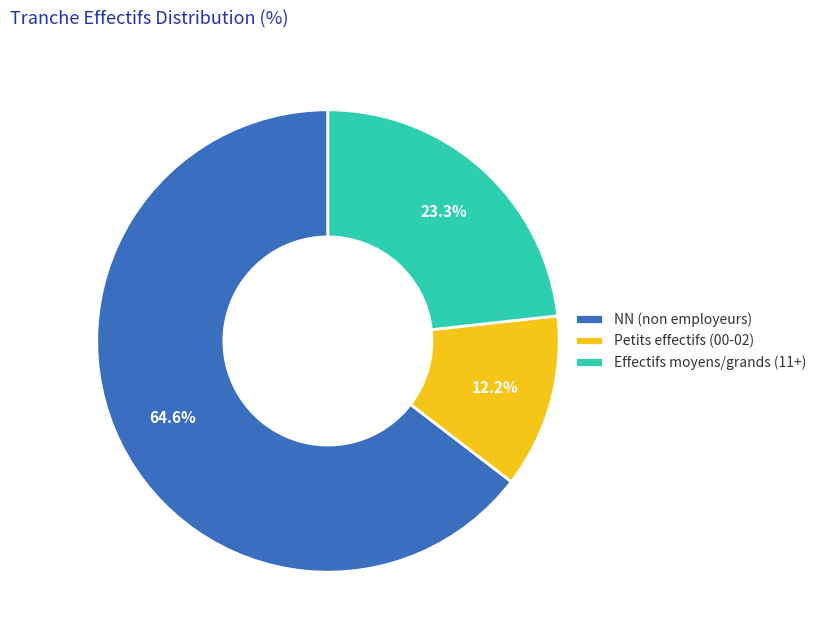

What percentage do NN (non employeurs) and Petits effectifs (00-02) together represent?

76.7%